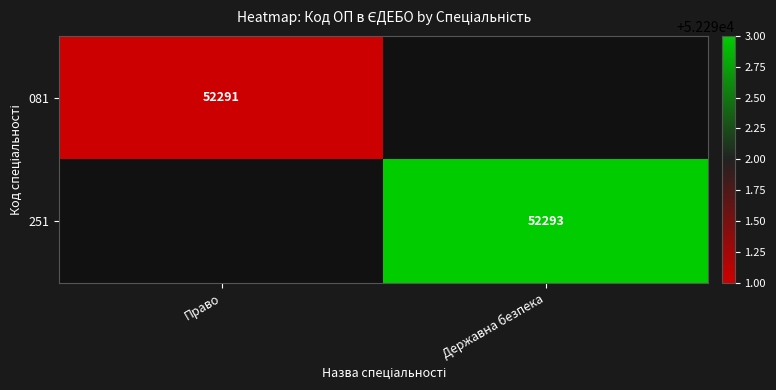

How many data points does each series have?

2